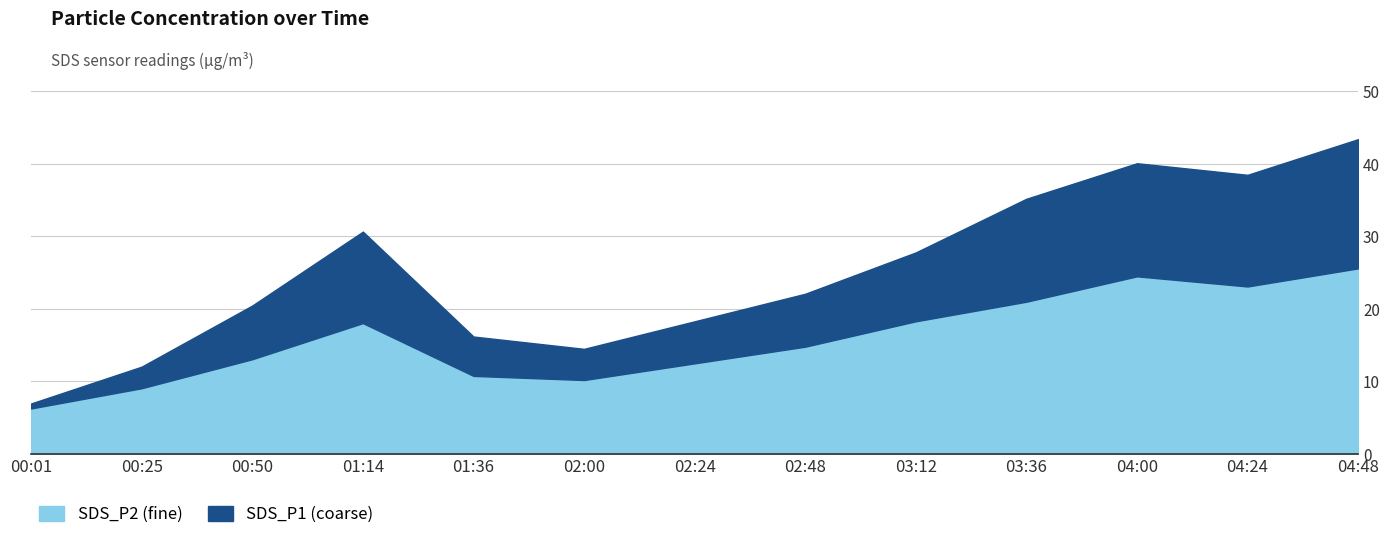

What is the total value across all series at 04:00?

40.1